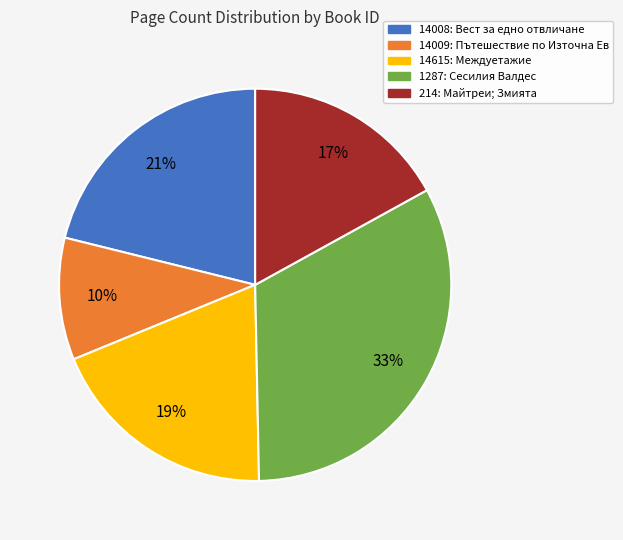

To the nearest percent, what portion does 14009 represent?

10%